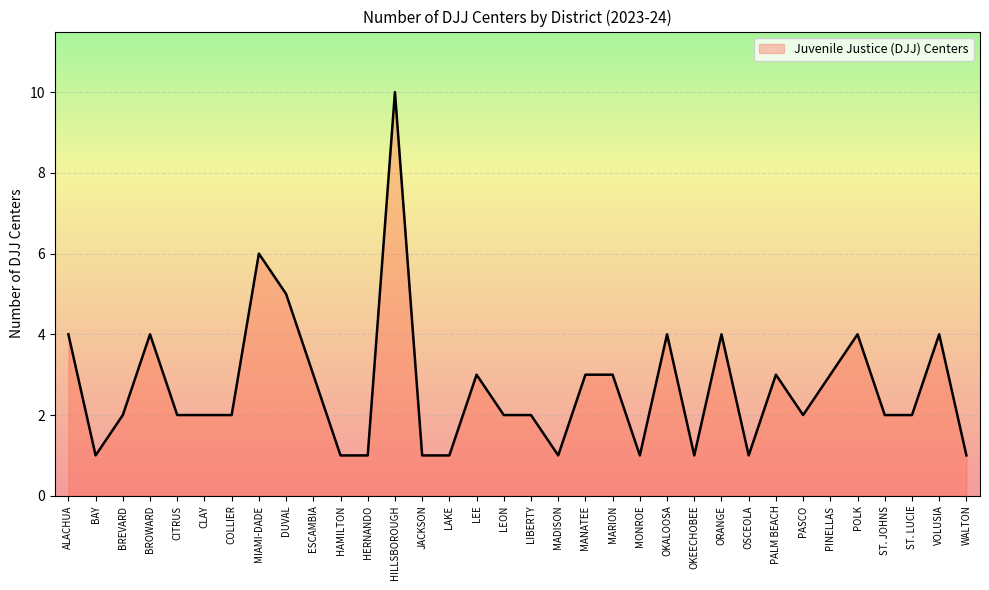

Reading left to right, what are all the values shown in this chart?

4	1	2	4	2	2	2	6	5	3	1	1	10	1	1	3	2	2	1	3	3	1	4	1	4	1	3	2	3	4	2	2	4	1